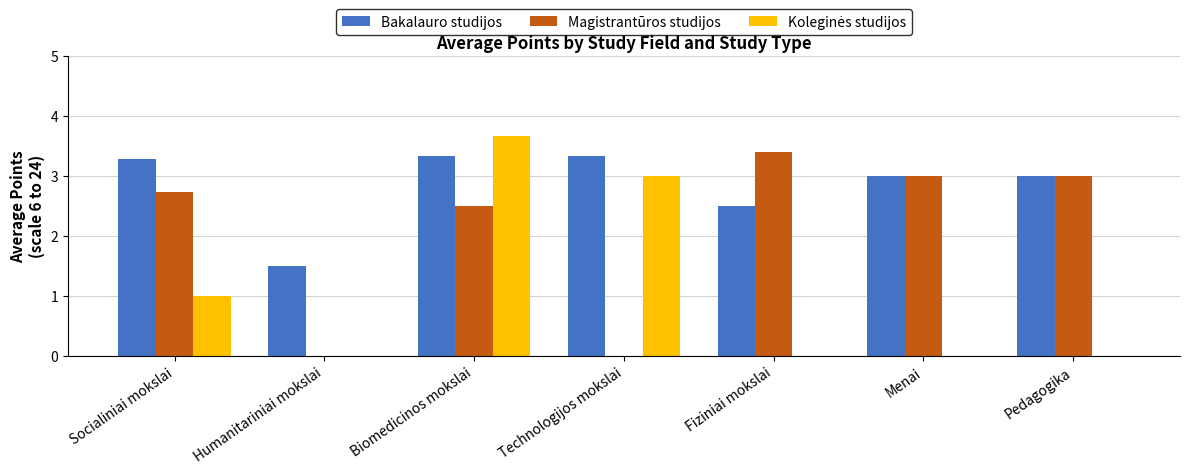

Which category has the highest value across all series?

Biomedicinos mokslai